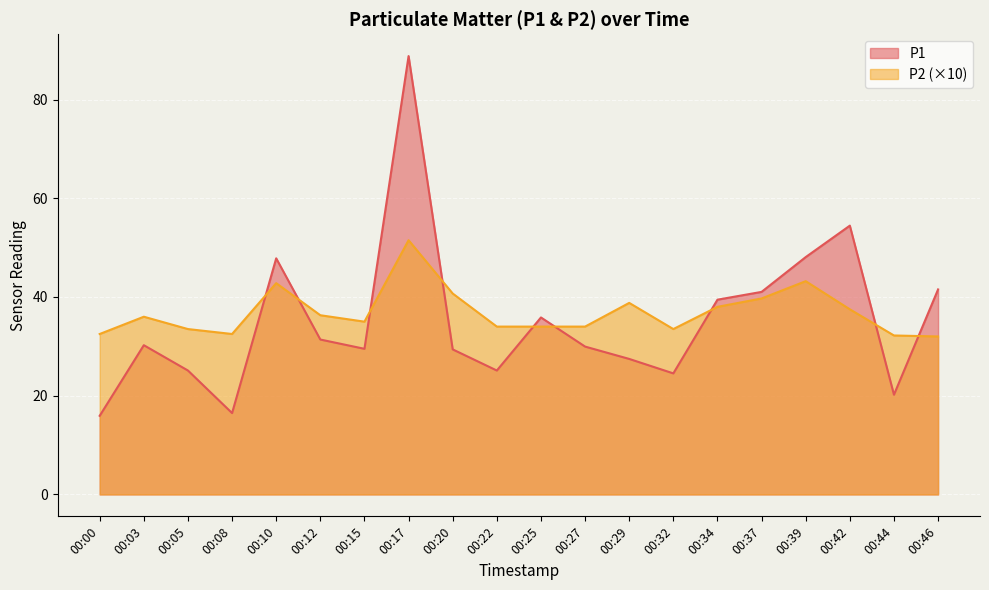

Where is the first local maximum for P2?

00:03